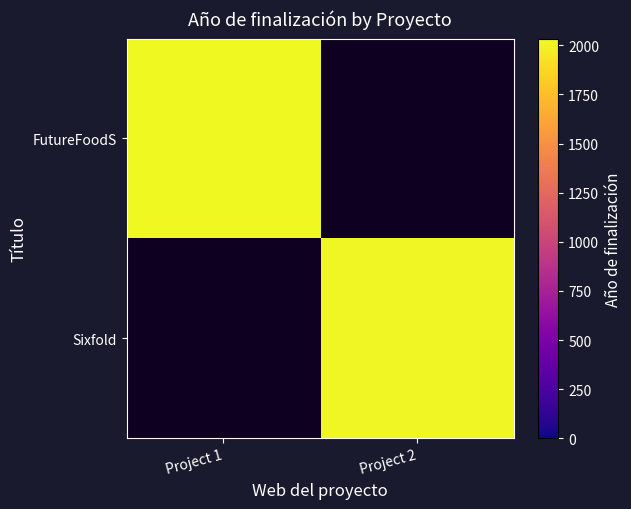

True or false: Sixfold has a value of 2026.0 at Project 2.

True